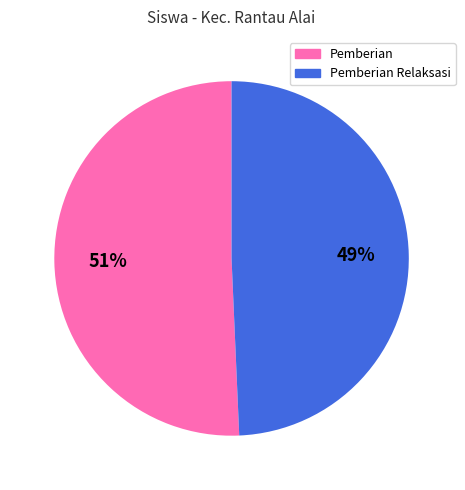

Does any single category account for the majority?

Yes